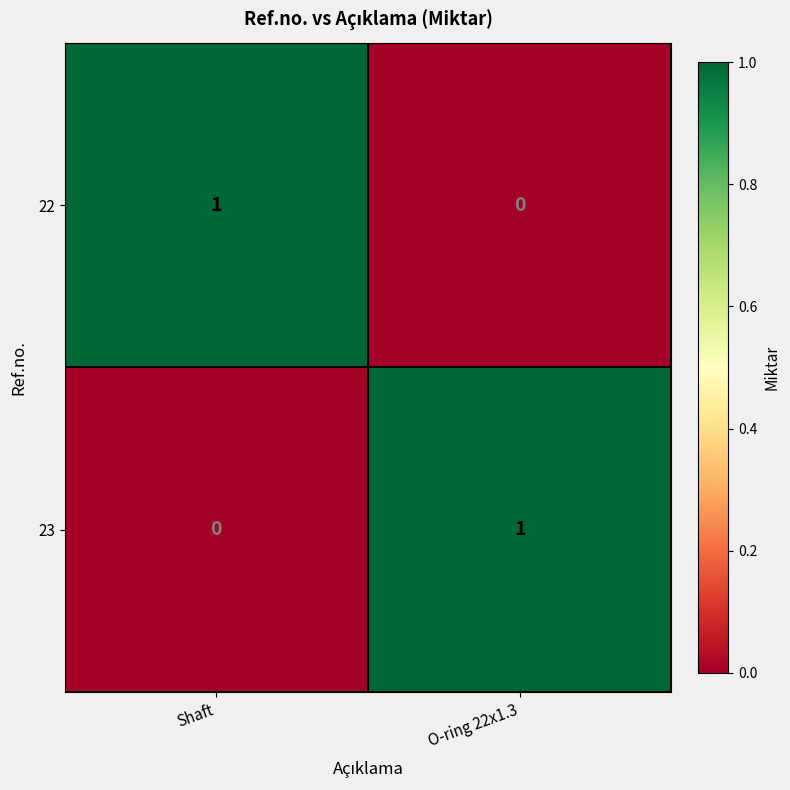

Rank the categories by 23 value from highest to lowest.

O-ring 22x1.3, Shaft